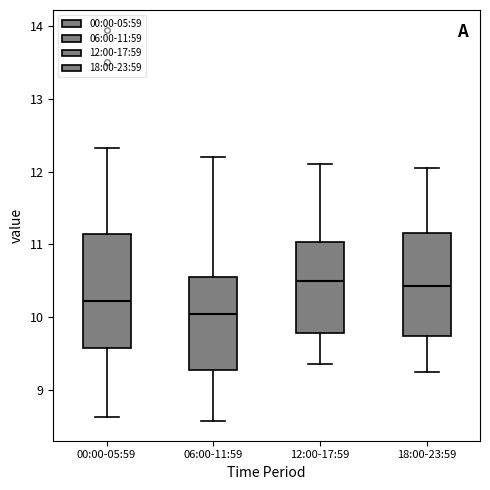

Reading left to right, read every box against the y-axis: the position of its median line, the range the box covers, and the ends of its whiskers. The values are not printed on the chart, so give them approximately, as read against the axis.

00:00-05:59: median 10.2, box 9.6 to 11.1, whiskers 8.6 to 12.3
06:00-11:59: median 10.0, box 9.3 to 10.6, whiskers 8.6 to 12.2
12:00-17:59: median 10.5, box 9.8 to 11.0, whiskers 9.4 to 12.1
18:00-23:59: median 10.4, box 9.7 to 11.2, whiskers 9.3 to 12.1